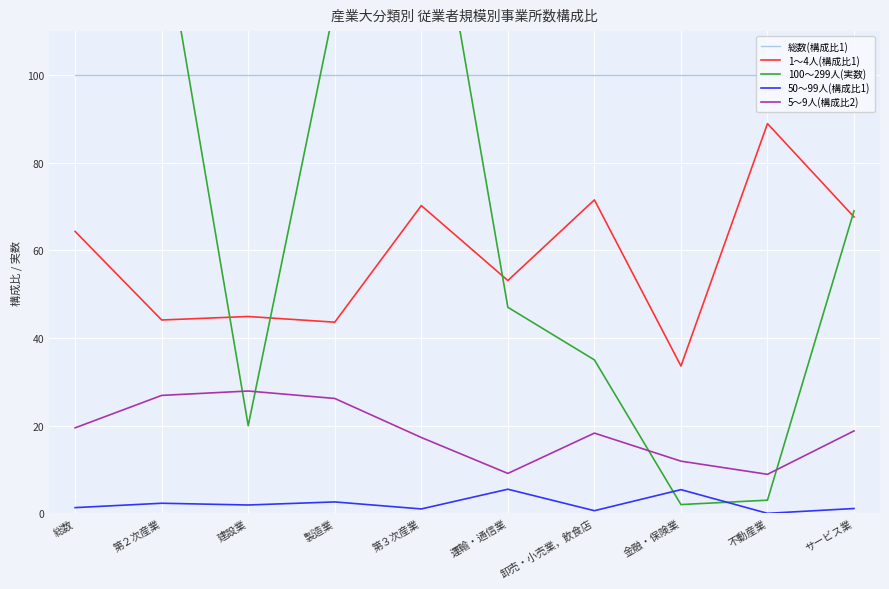

How many series are shown in this chart?

5